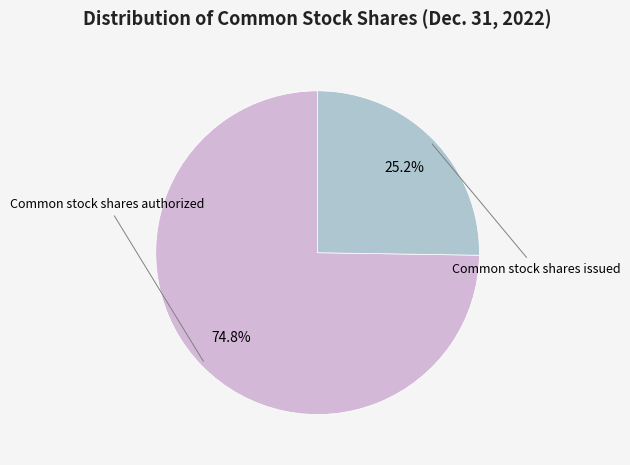

Is there any slice that represents more than half of the pie?

Yes